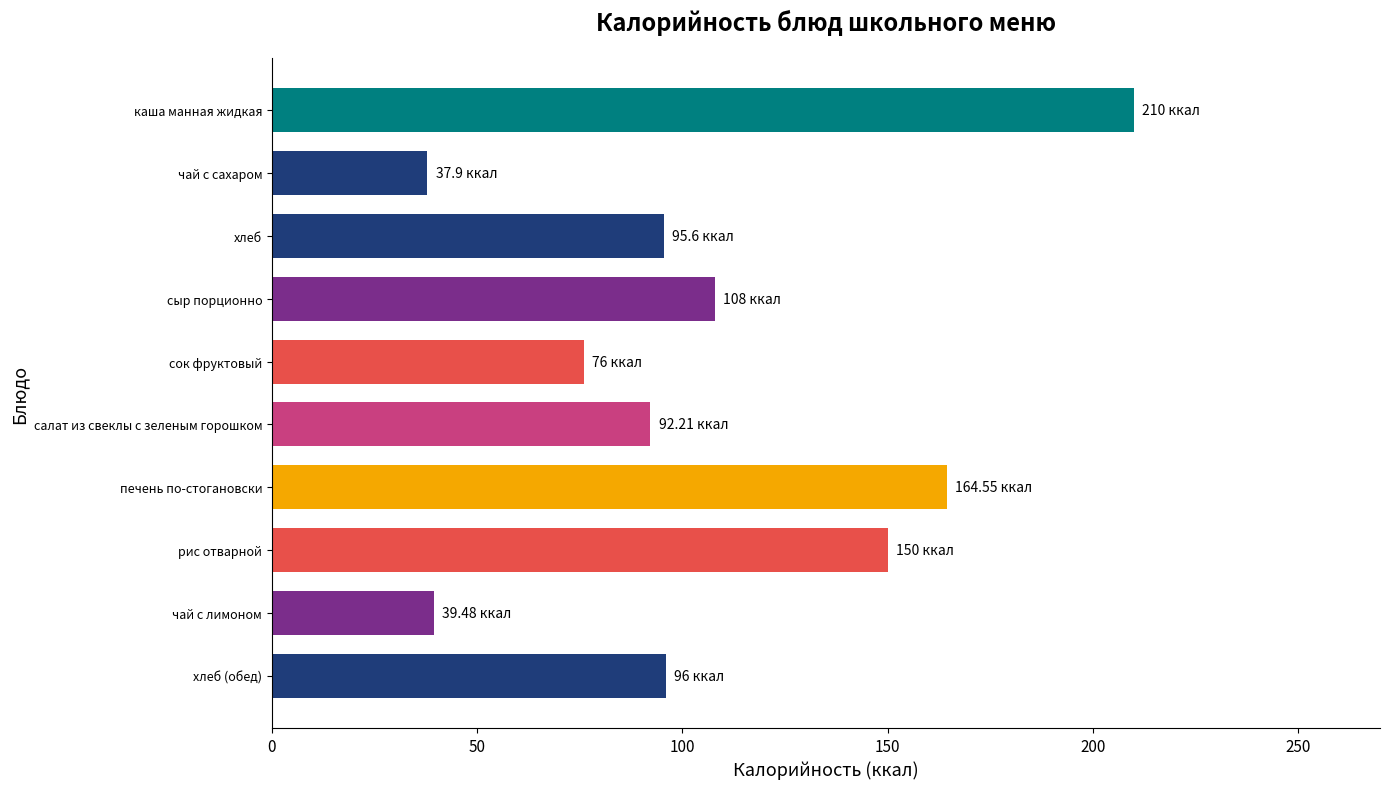

What is the difference between the maximum and minimum values?

172.1